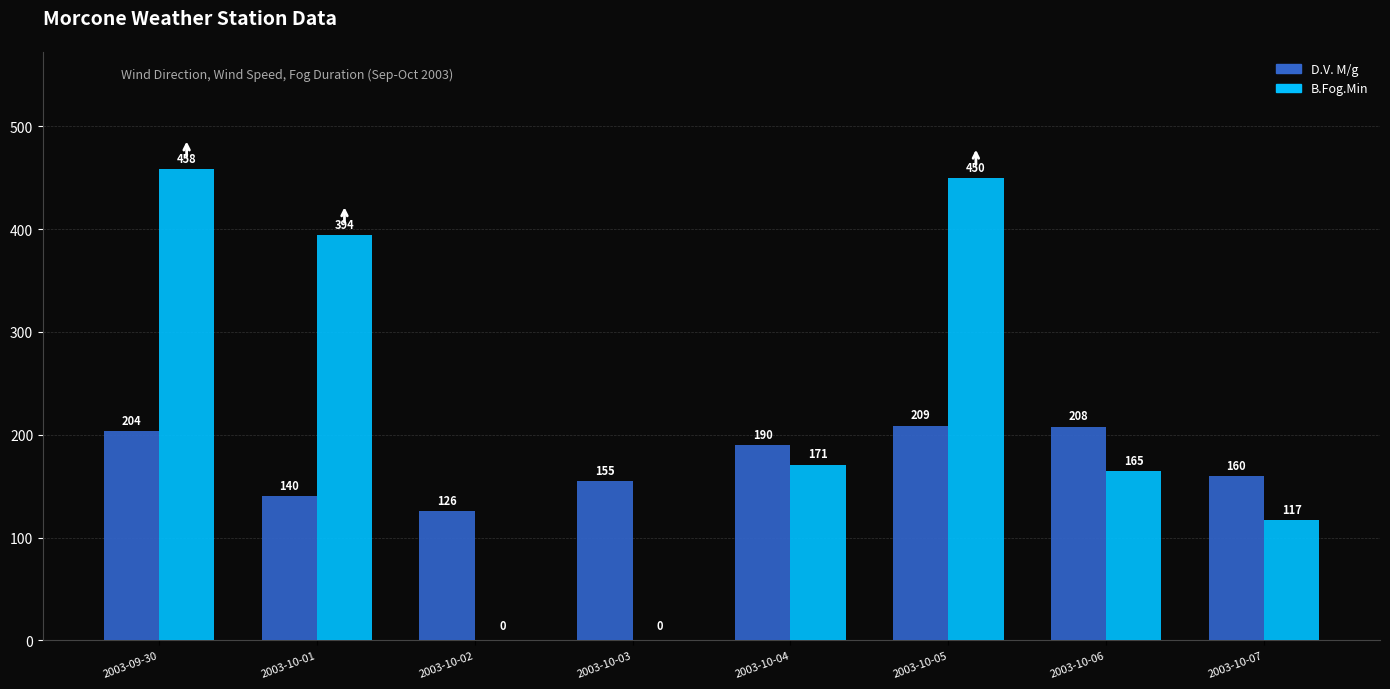

Reading left to right, extract all data points from this chart.

D.V. M/g: 2003-09-30=204	2003-10-01=140	2003-10-02=126	2003-10-03=155	2003-10-04=190	2003-10-05=209	2003-10-06=208	2003-10-07=160
B.Fog.Min: 2003-09-30=458	2003-10-01=394	2003-10-02=0	2003-10-03=0	2003-10-04=171	2003-10-05=450	2003-10-06=165	2003-10-07=117